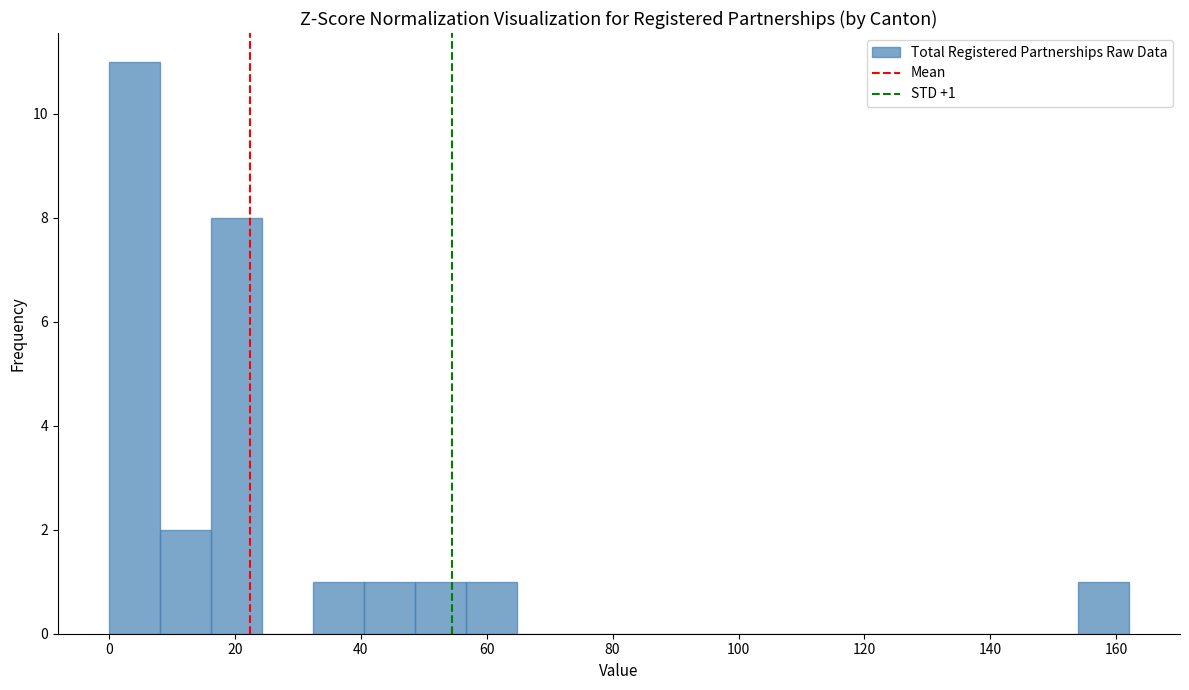

Over which range of the x-axis is the bar tallest?

0 to 8